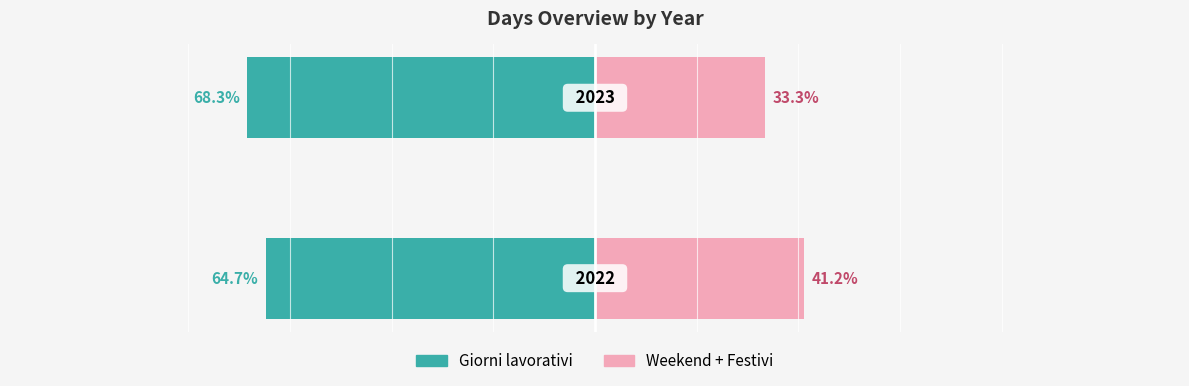

Reading left to right, extract all data points from this chart.

Giorni lavorativi: -64.7	-68.3
Weekend + Festivi: 41.2	33.3